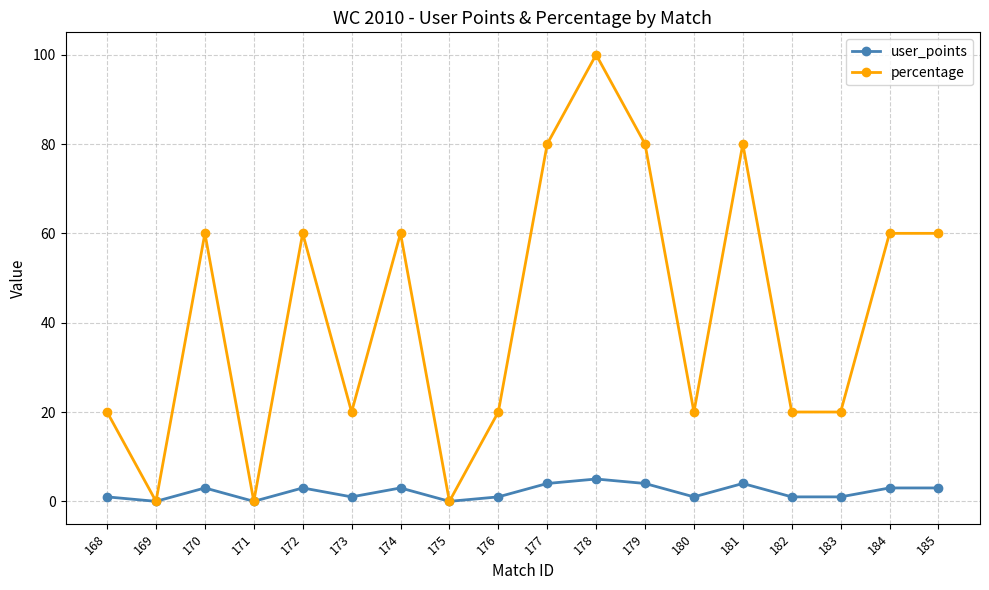

What is the sum of all percentage values?

760